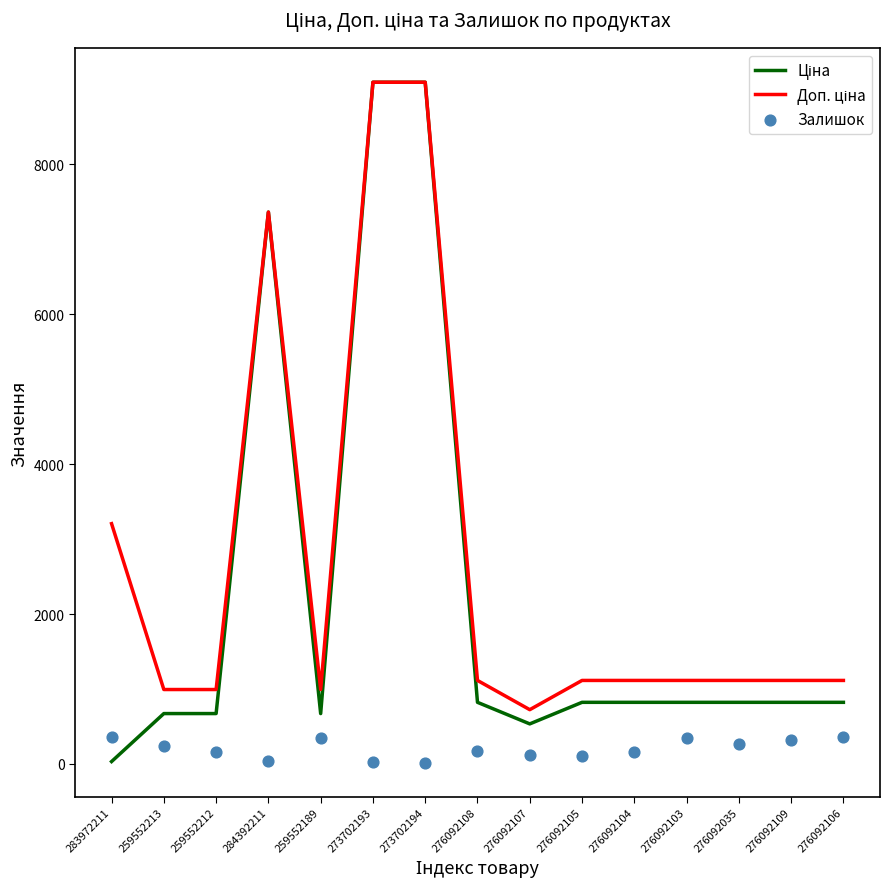

Is the value of Залишок at 276092103 greater than the value of Доп. ціна at 276092035?

No